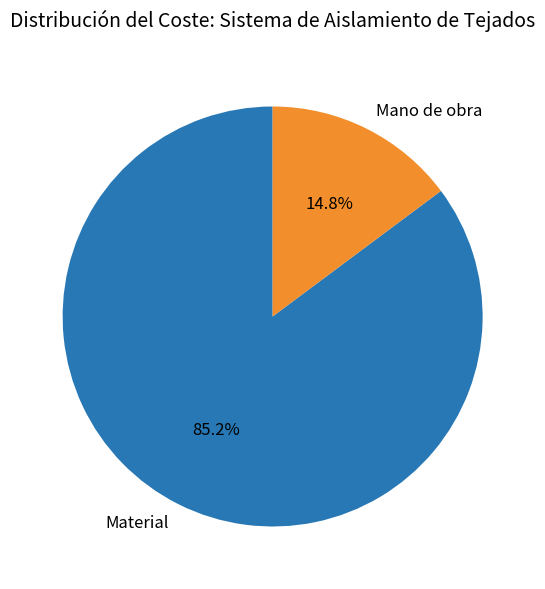

How many segments does this pie chart have?

2